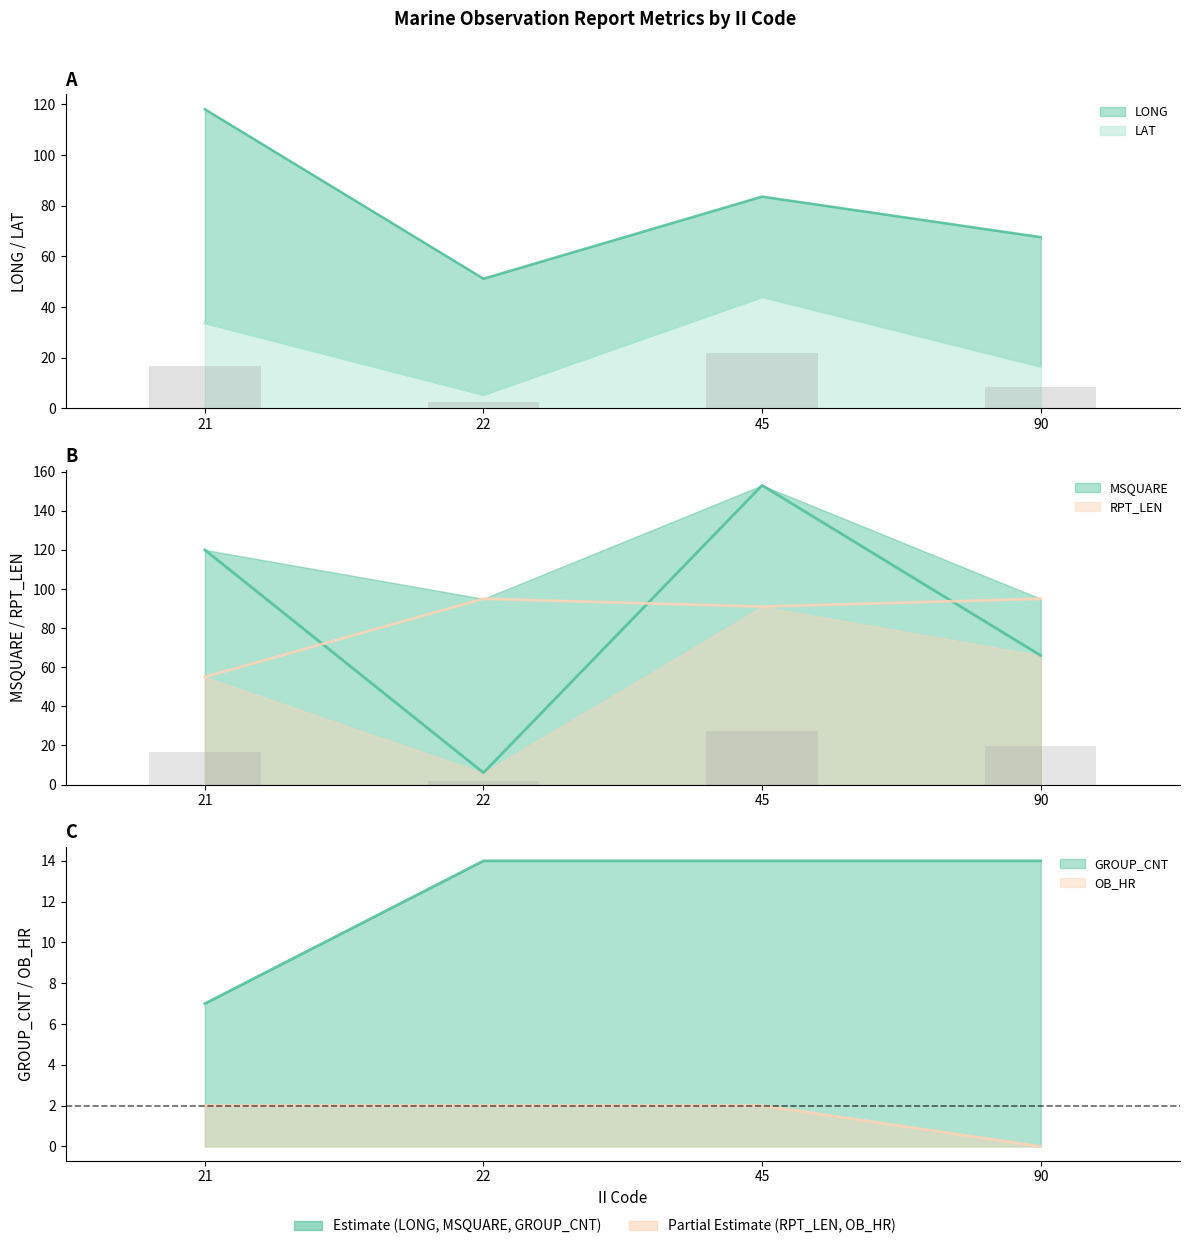

True or false: RPT_LEN has a value of 23.5 at 21.

False